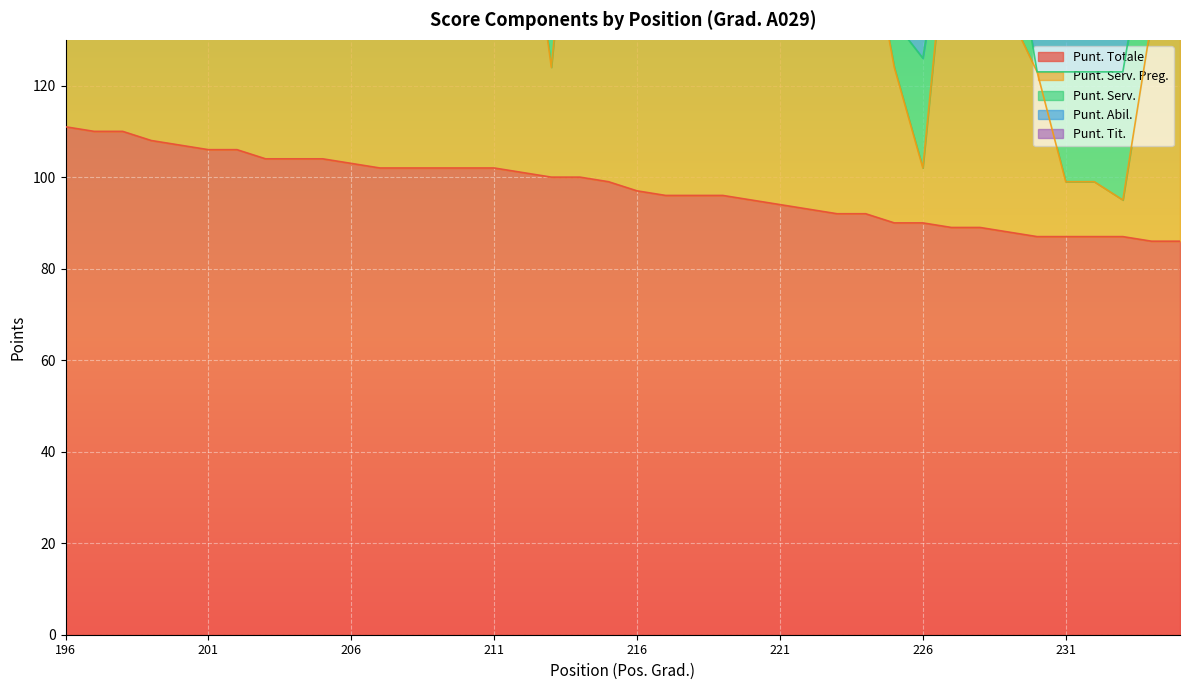

What is the difference between the second highest and second lowest values in the Punt. Abil. series?

30